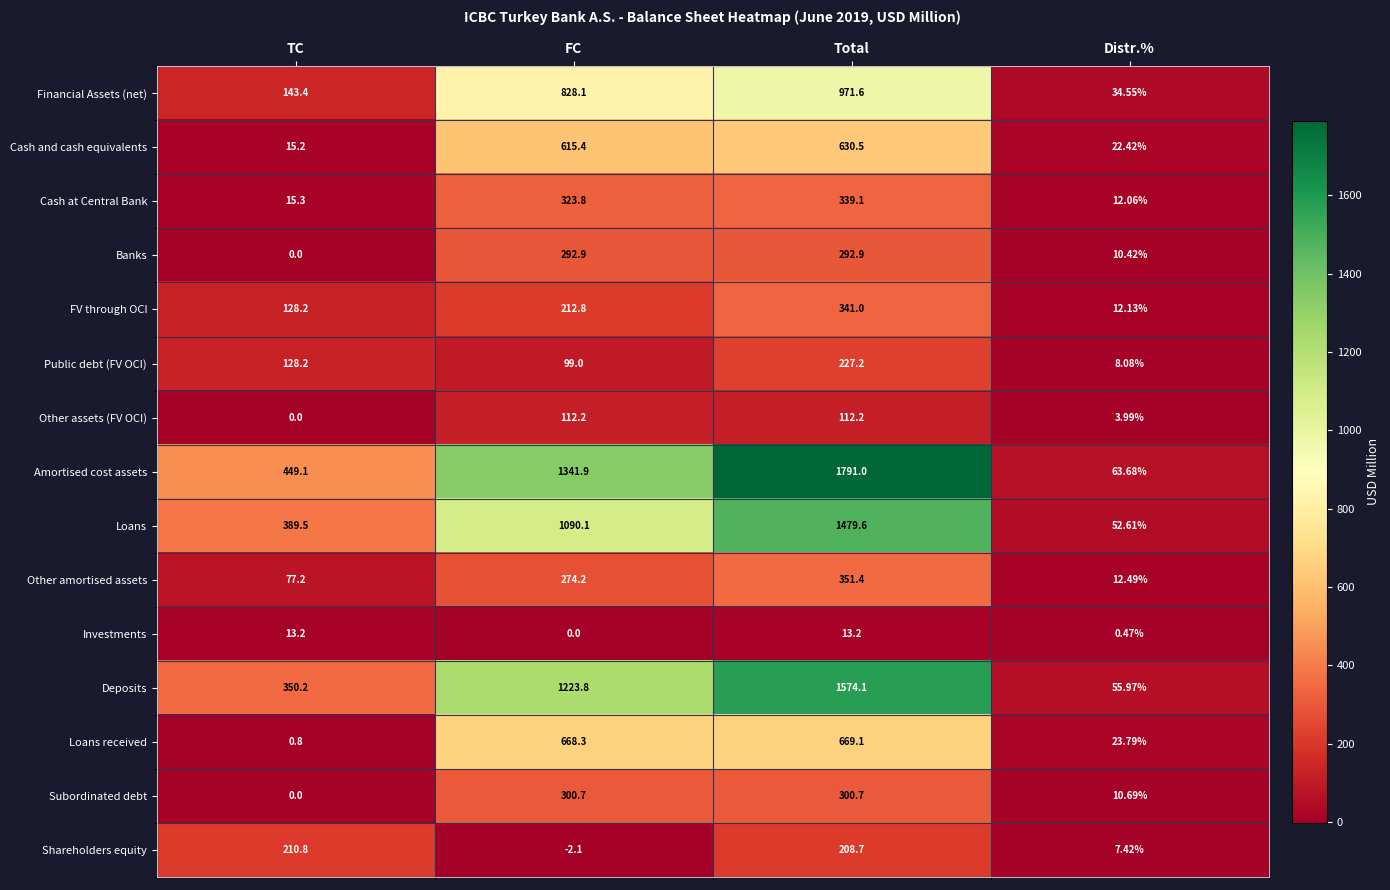

Is the value of Cash and cash equivalents at TC greater than the value of Financial Assets (net) at TC?

No